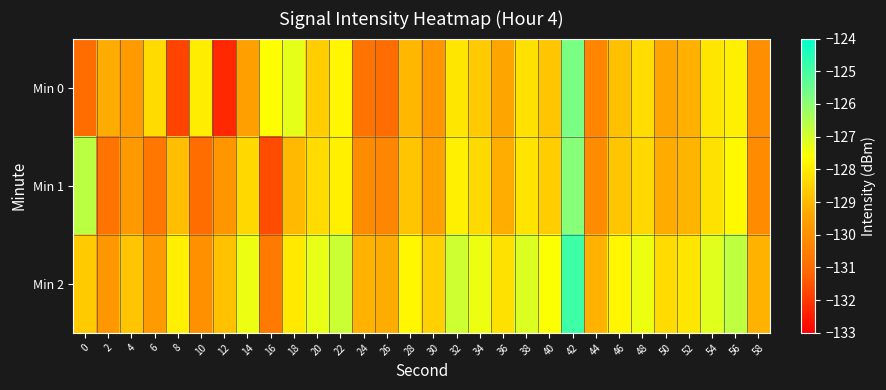

At 26, list the series in order from largest to smallest.

Min 2, Min 1, Min 0